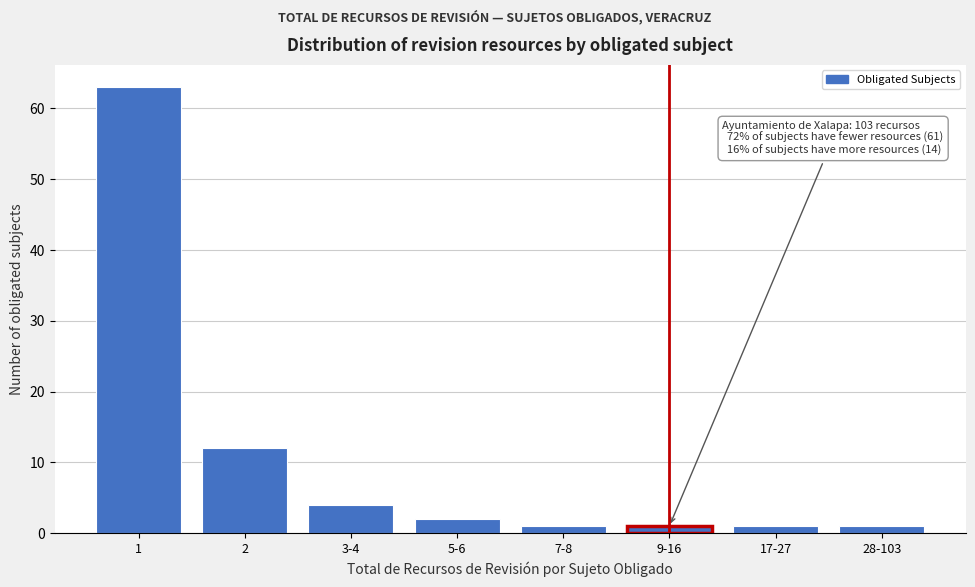

Reading left to right, list all the values displayed in this chart.

1=63	2=12	3-4=4	5-6=2	7-8=1	9-16=1	17-27=1	28-103=1